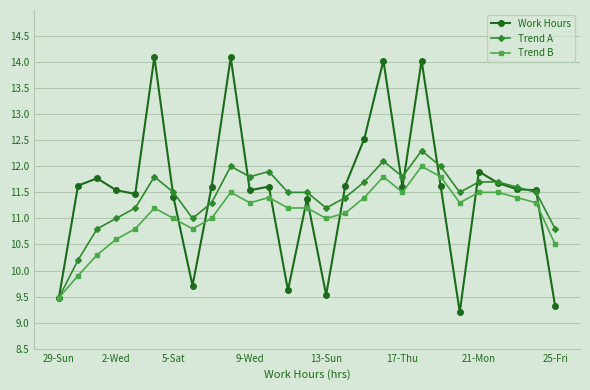

Which series has the largest range (max minus min)?

Work Hours